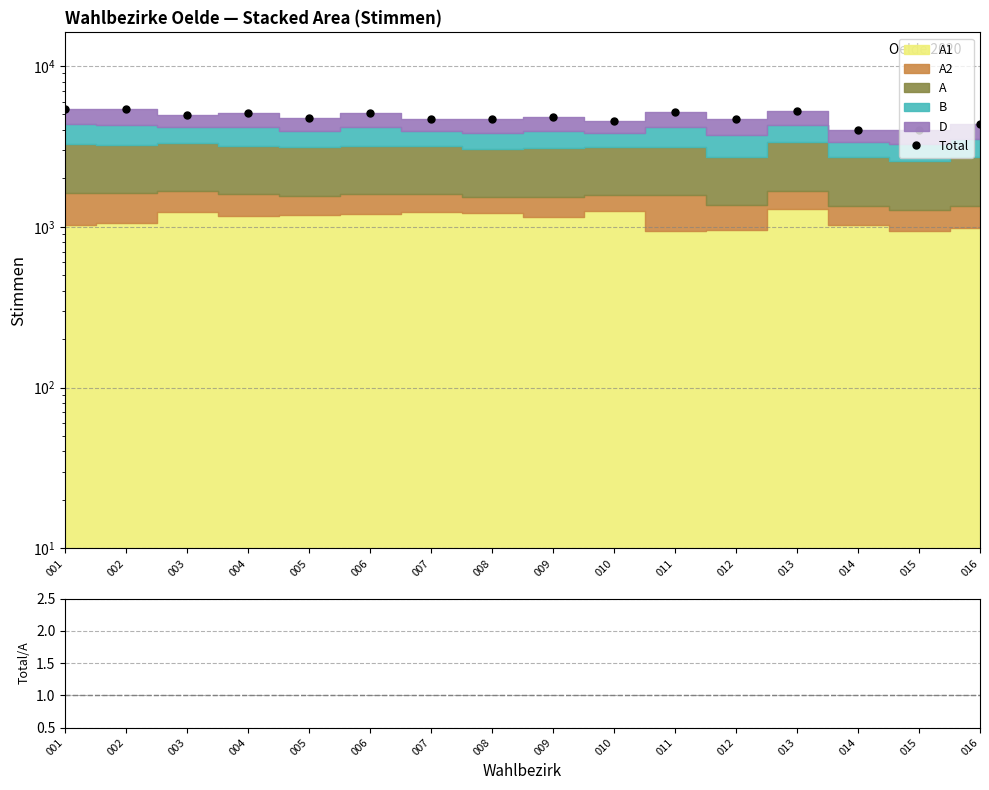

In Total, how many points are lower than both neighbors (excluding endpoints)?

6